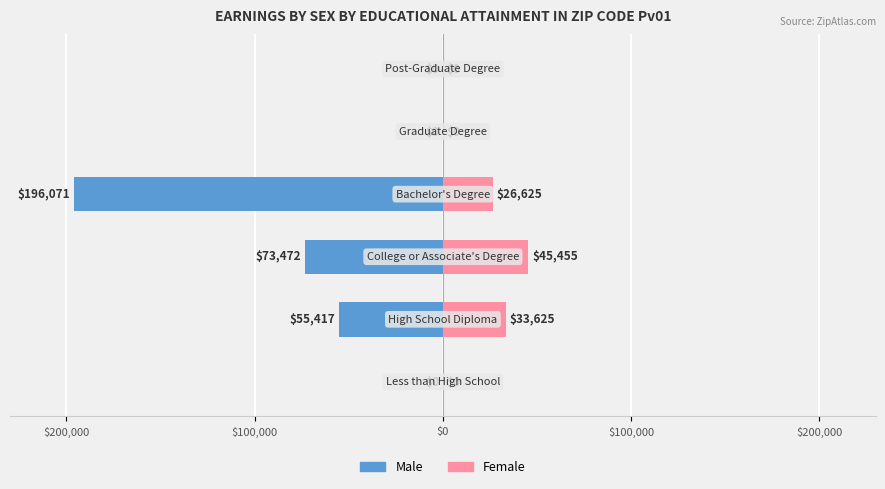

Which has a higher value, $200,000 or $200,000?

$200,000